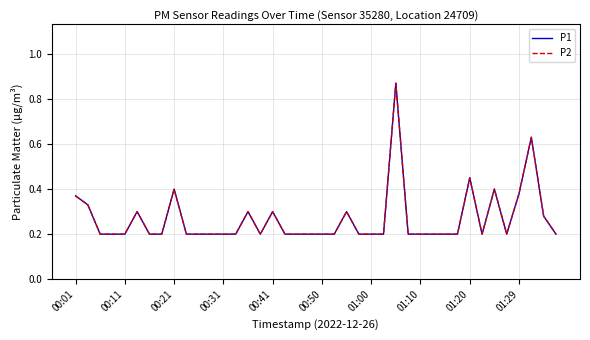

Does the chart display data point markers on the line(s)?

No